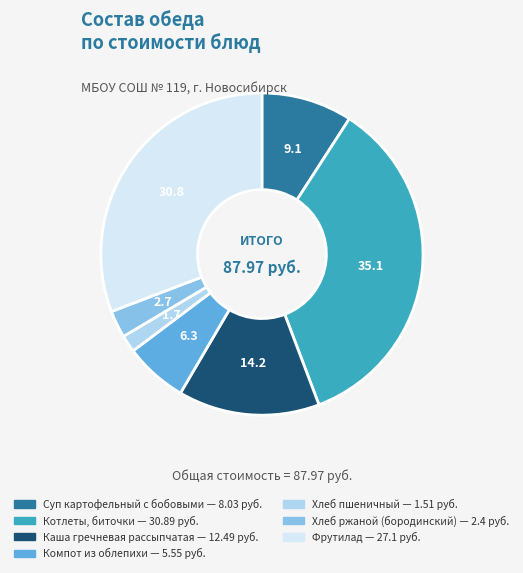

Do Хлеб ржаной (бородинский) and Хлеб пшеничный together represent more than half of the pie?

No